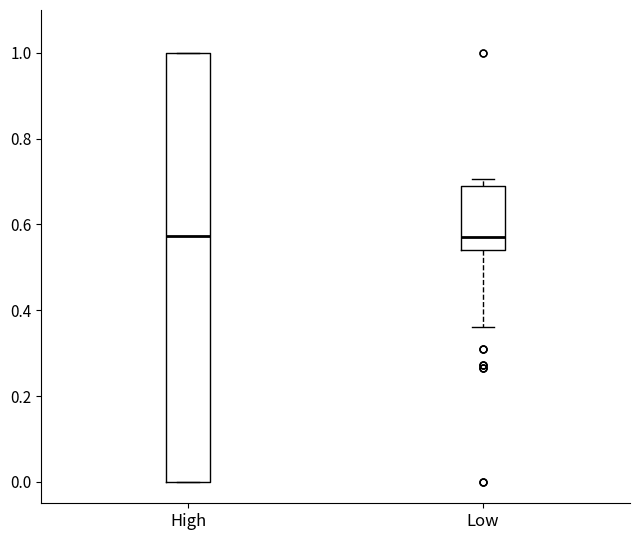

Reading left to right, read every box against the y-axis: the position of its median line, the range the box covers, and the ends of its whiskers. The values are not printed on the chart, so give them approximately, as read against the axis.

High: median 0.58, box 0.00 to 1.00, whiskers 0.00 to 1.00
Low: median 0.58, box 0.54 to 0.68, whiskers 0.36 to 0.70